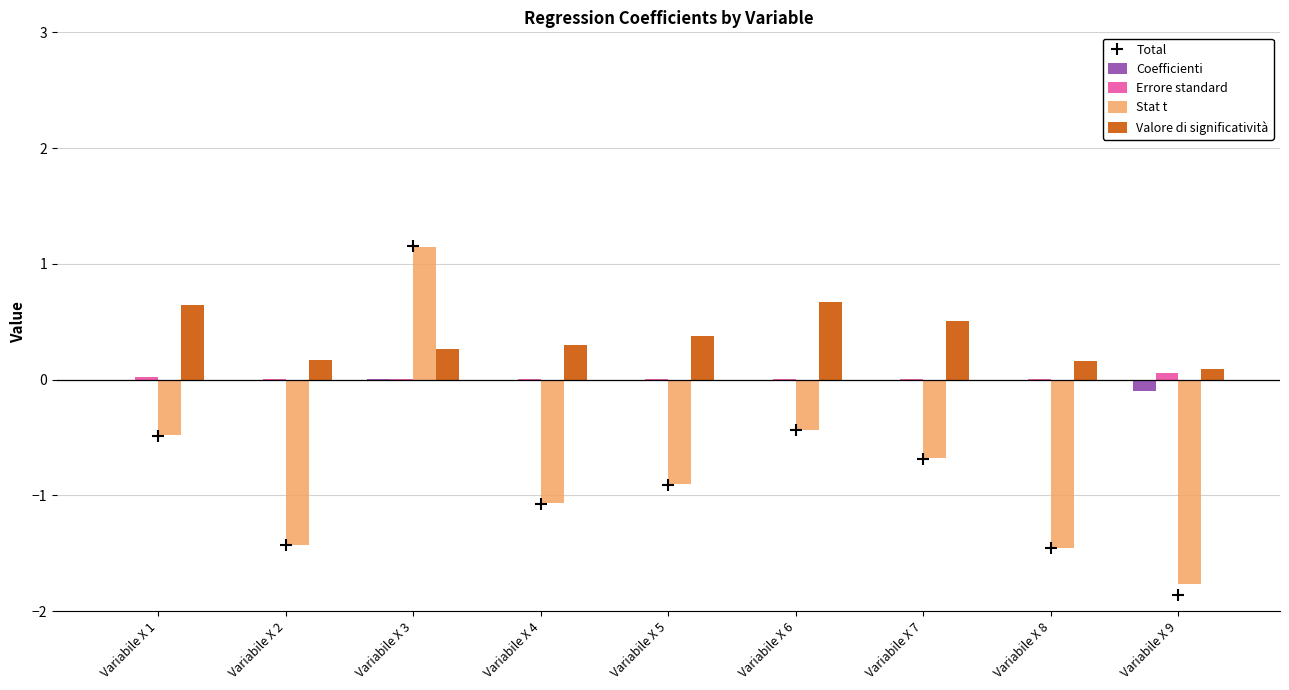

What are all the series names shown in the legend?

Coefficienti, Errore standard, Stat t, Valore di significatività, Total